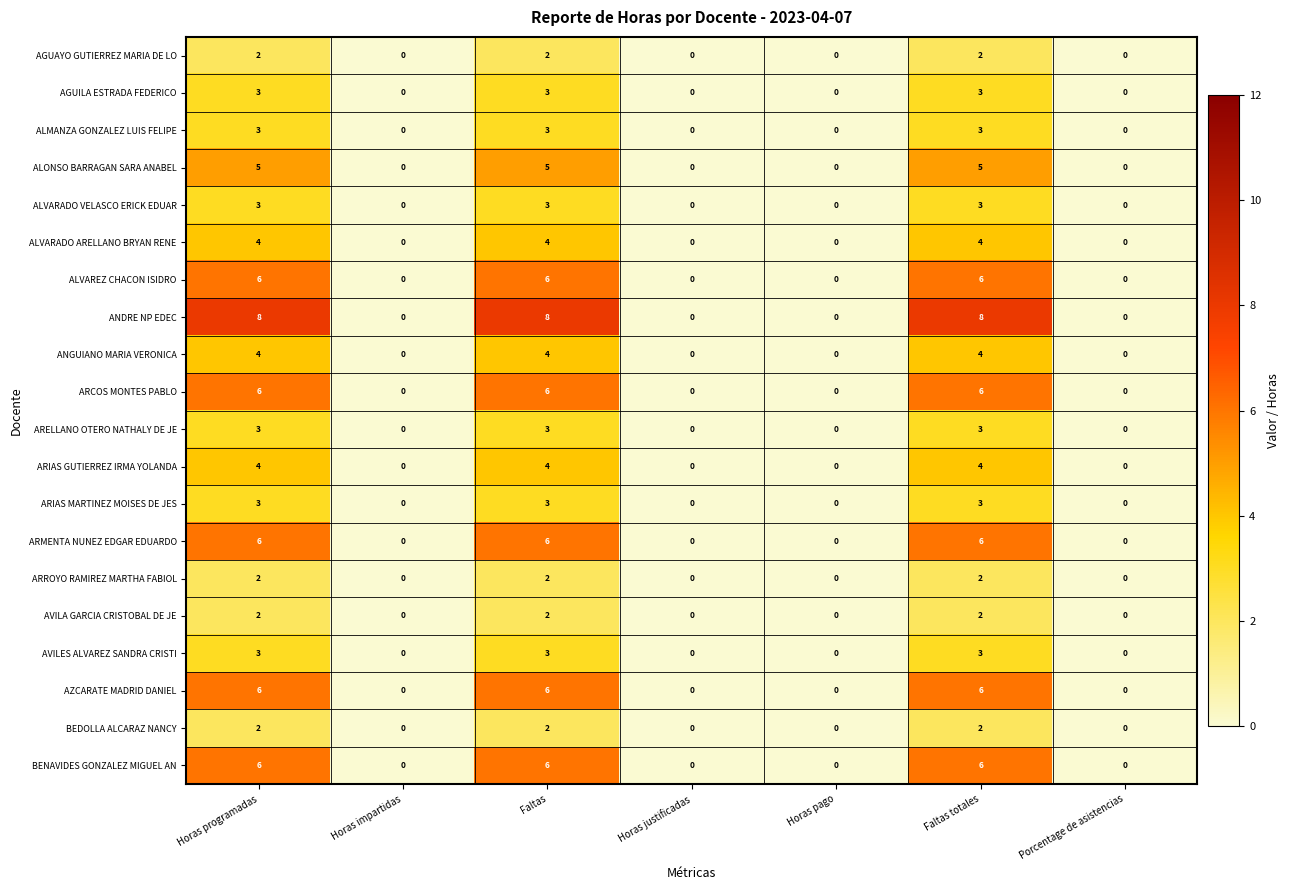

Which series has the largest total across all categories?

ANDRE NP EDEC